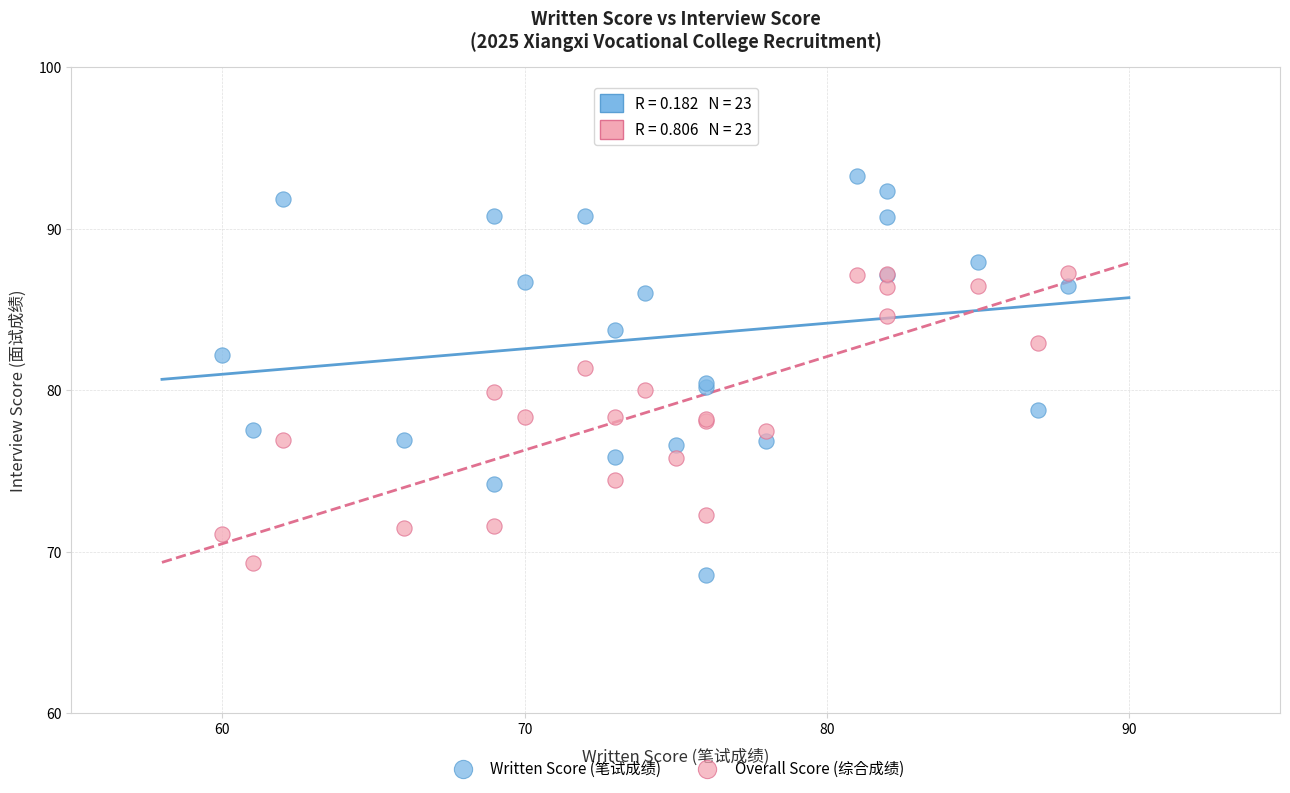

Which series contains the lowest Y value?

Written Score (笔试成绩)